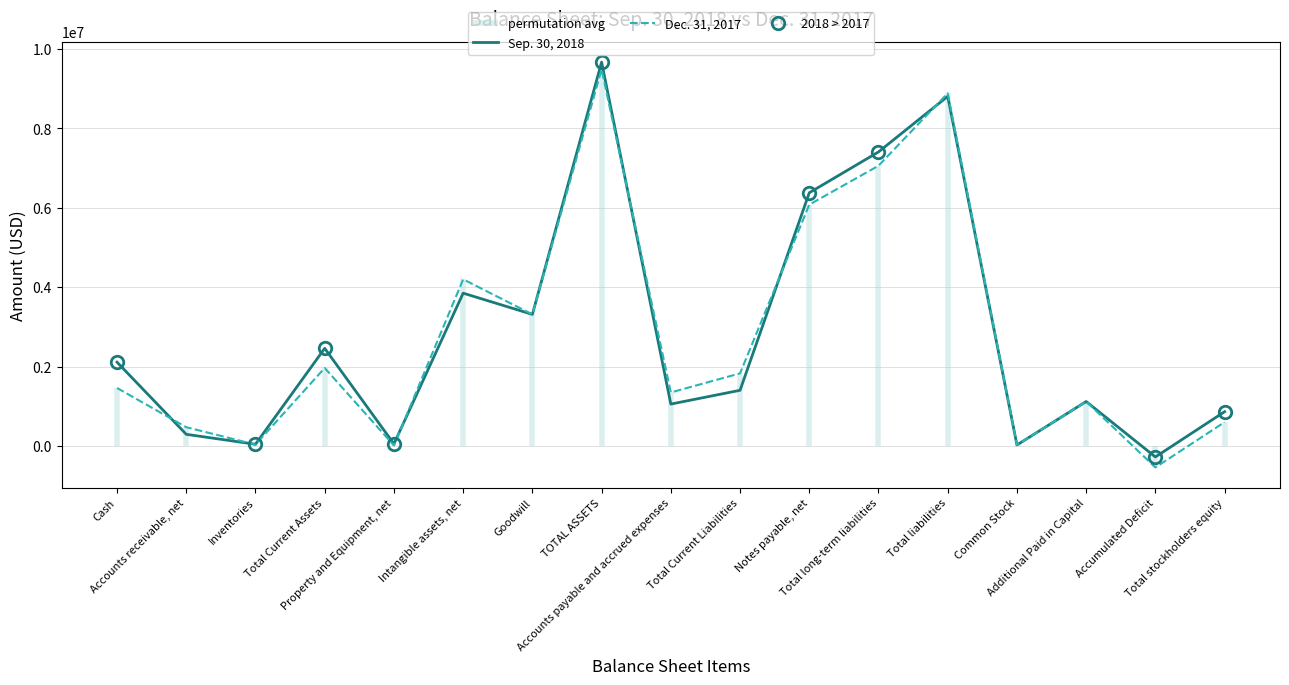

At how many categories does at least one series exceed 2077102?

8